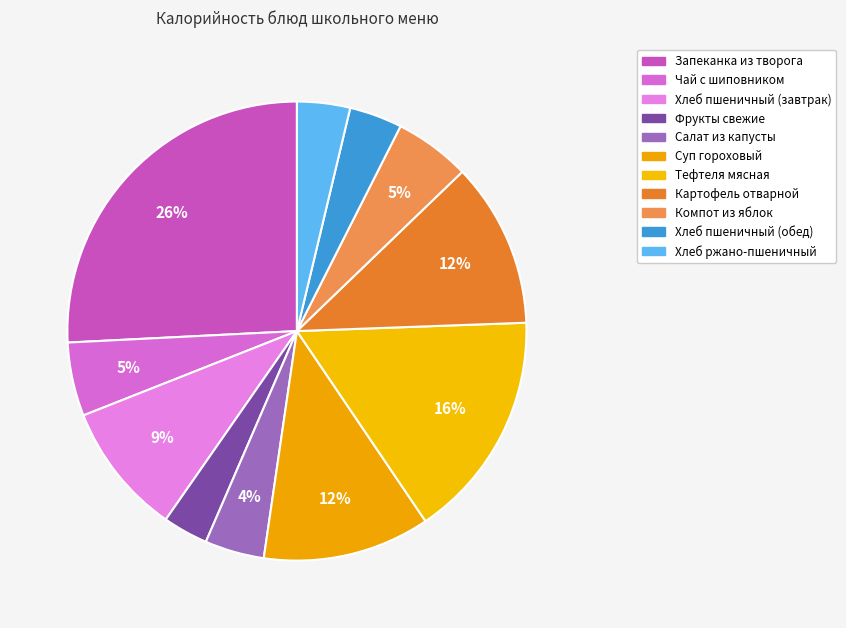

To the nearest percent, what portion does Компот из яблок represent?

5%